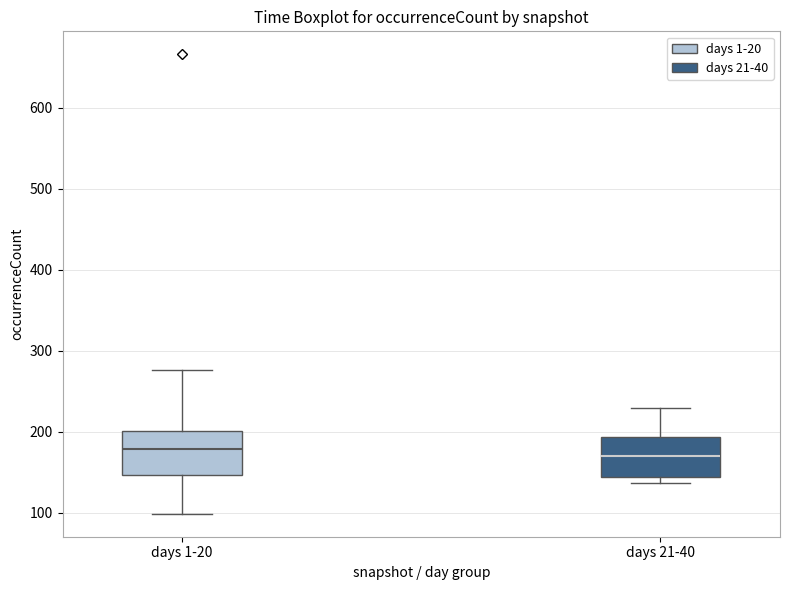

Reading left to right, read every box against the y-axis: the position of its median line, the range the box covers, and the ends of its whiskers. The values are not printed on the chart, so give them approximately, as read against the axis.

days 1-20: median 180, box 150 to 200, whiskers 100 to 280
days 21-40: median 170, box 140 to 190, whiskers 140 (just below the box's lower edge) to 230